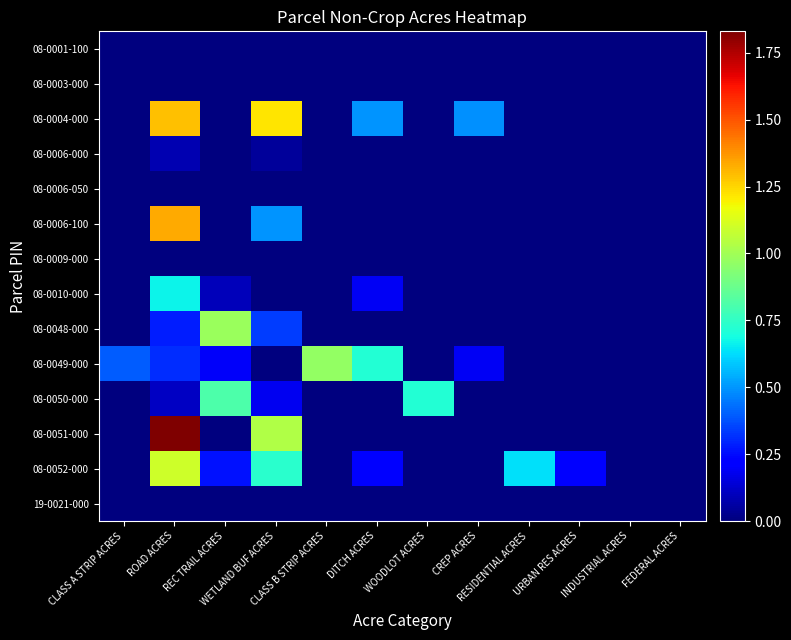

At how many categories does at least one series exceed 0?

10